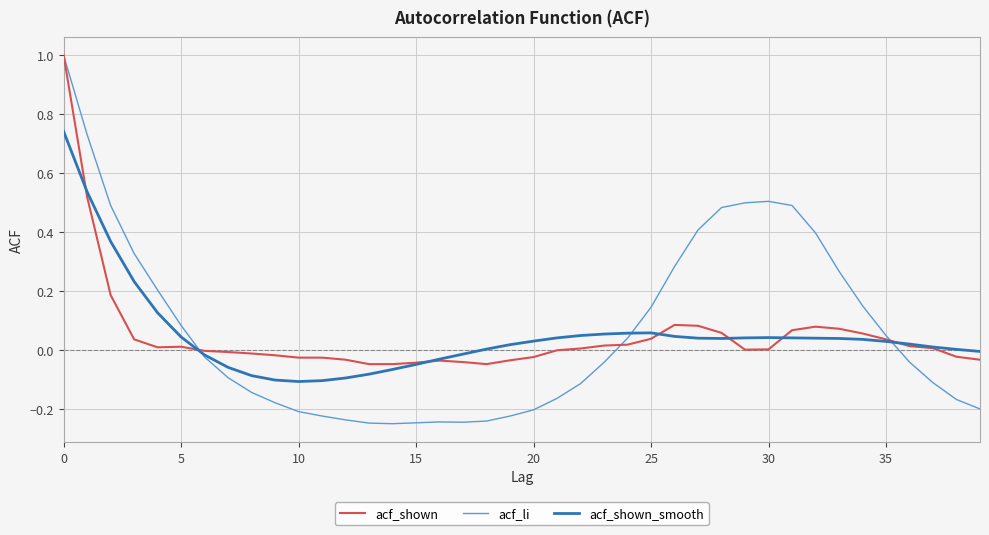

Which series has the widest spread of values?

acf_li